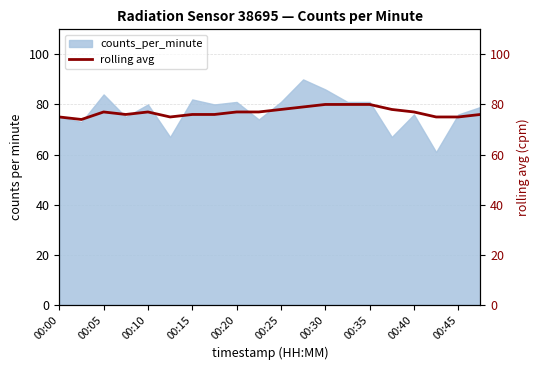

What position from the left is 00:25?

6